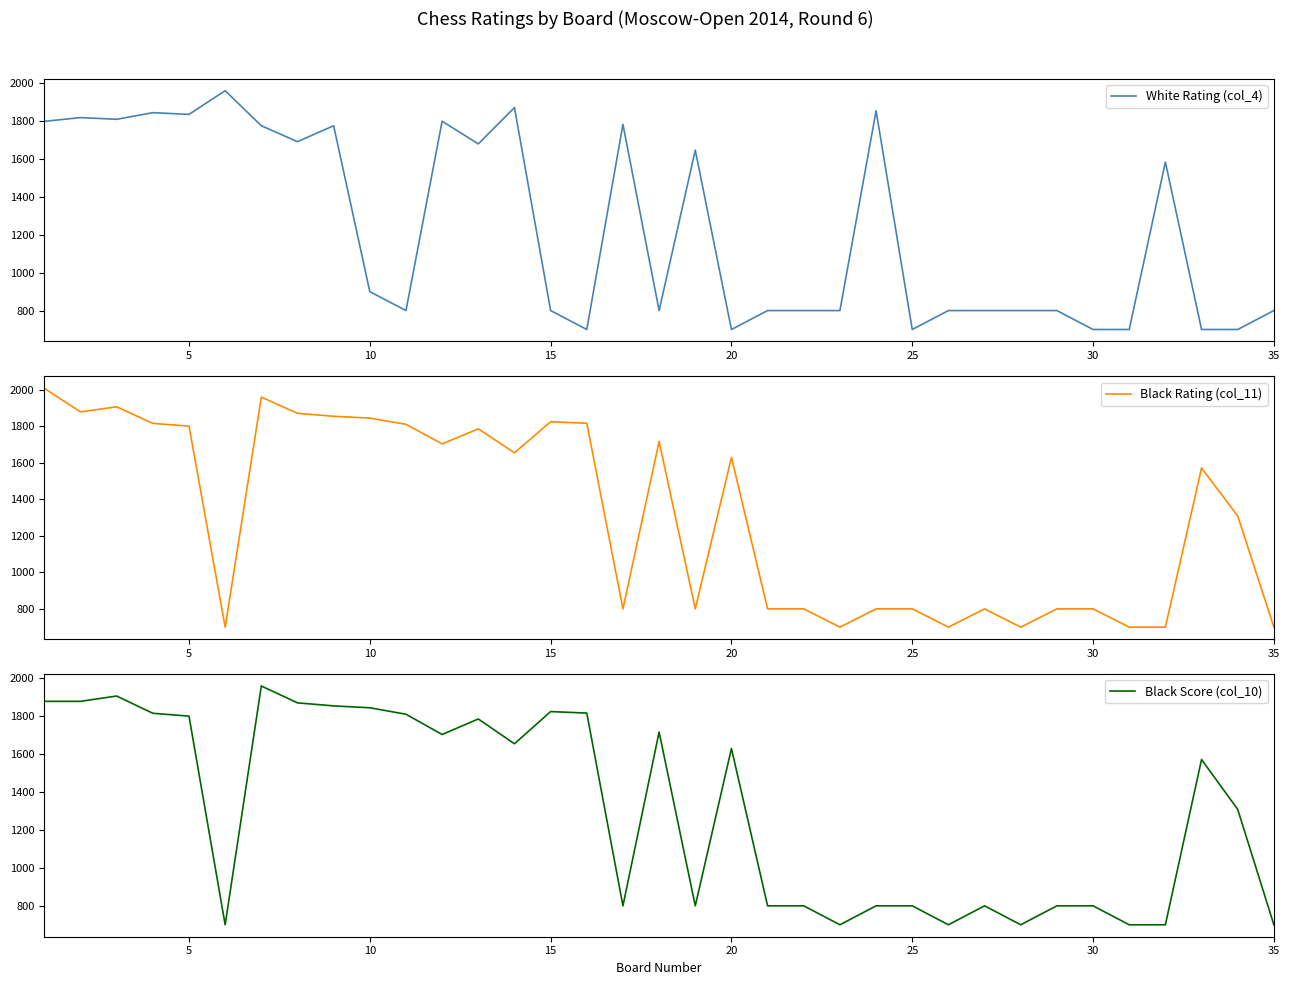

Is it true that Black Rating (col_11) equals 1801 at 5?

True